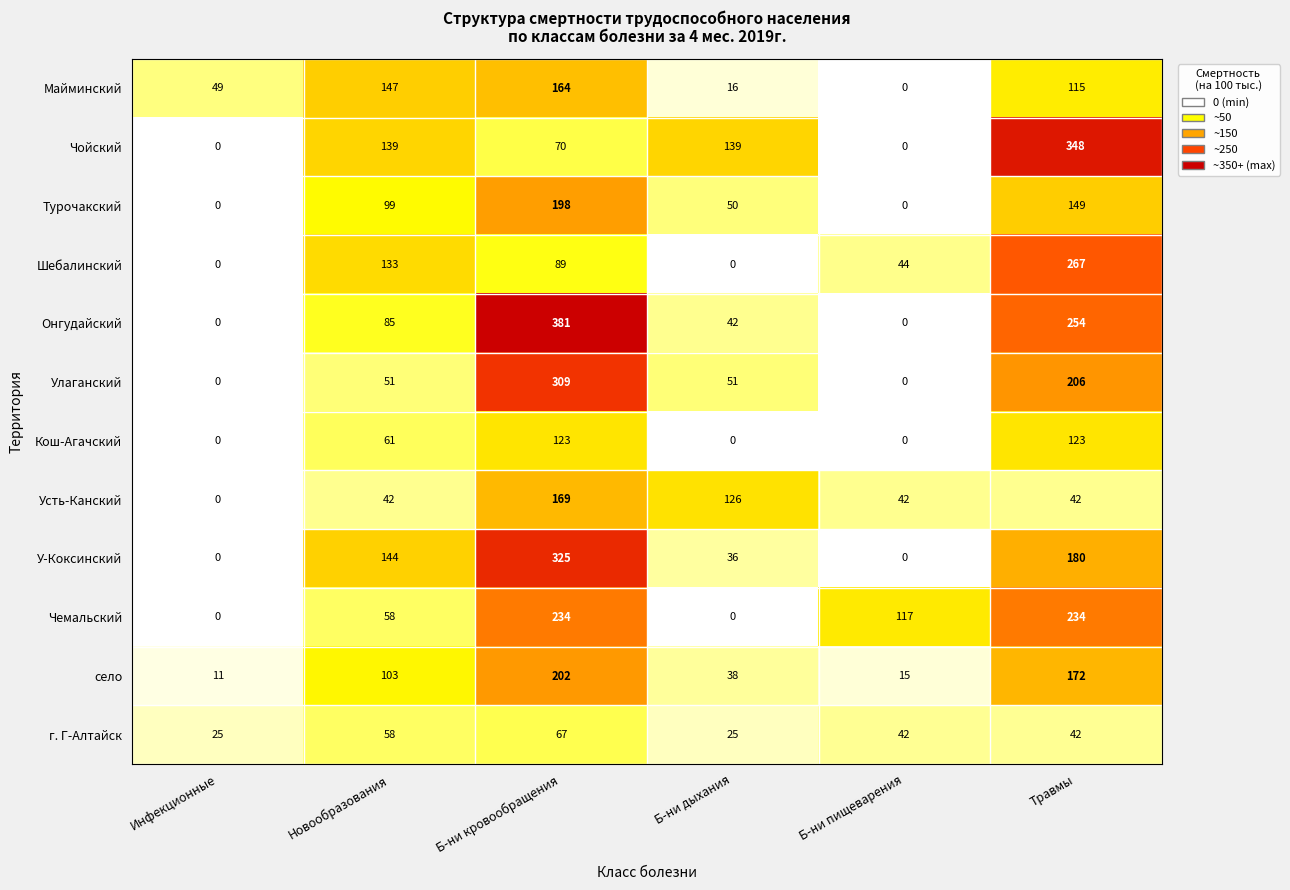

Rank the series by their maximum value, from lowest to highest.

г. Г-Алтайск, Кош-Агачский, Майминский, Усть-Канский, Турочакский, село, Чемальский, Шебалинский, Улаганский, У-Коксинский, Чойский, Онгудайский